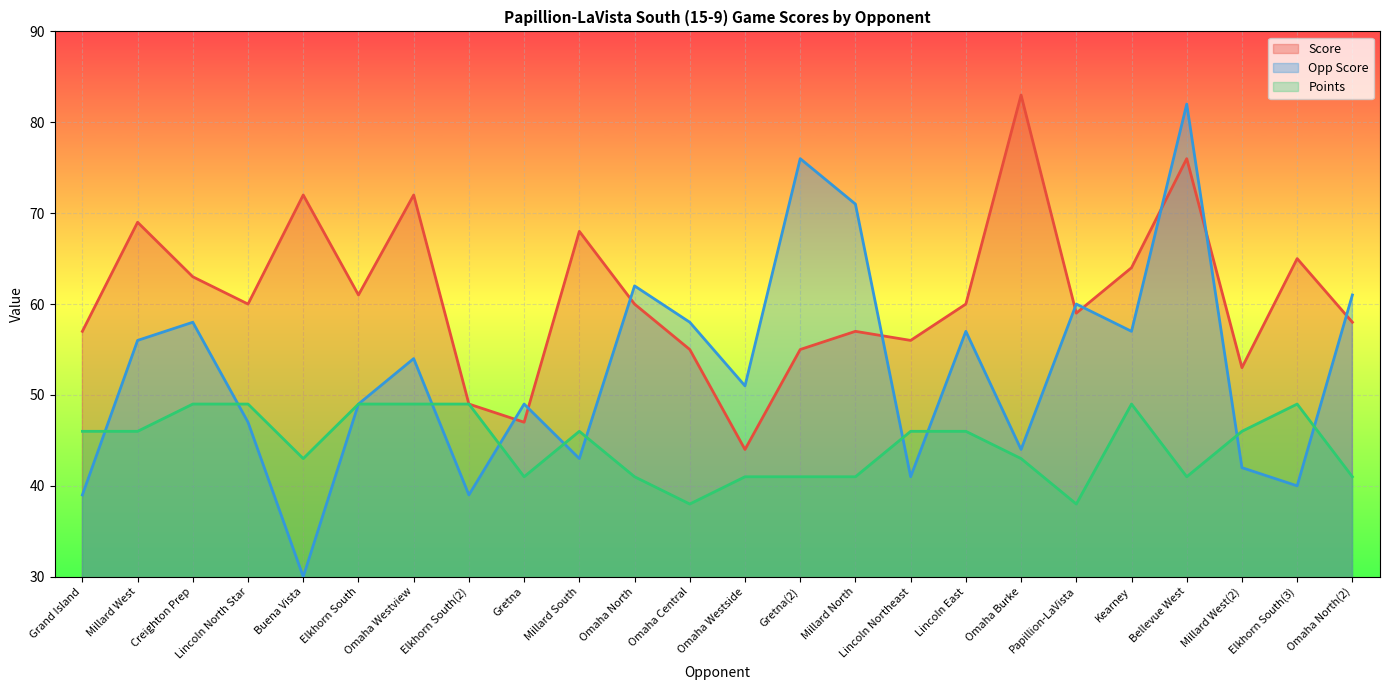

Is it true that Opp Score equals 12 at Lincoln East?

False